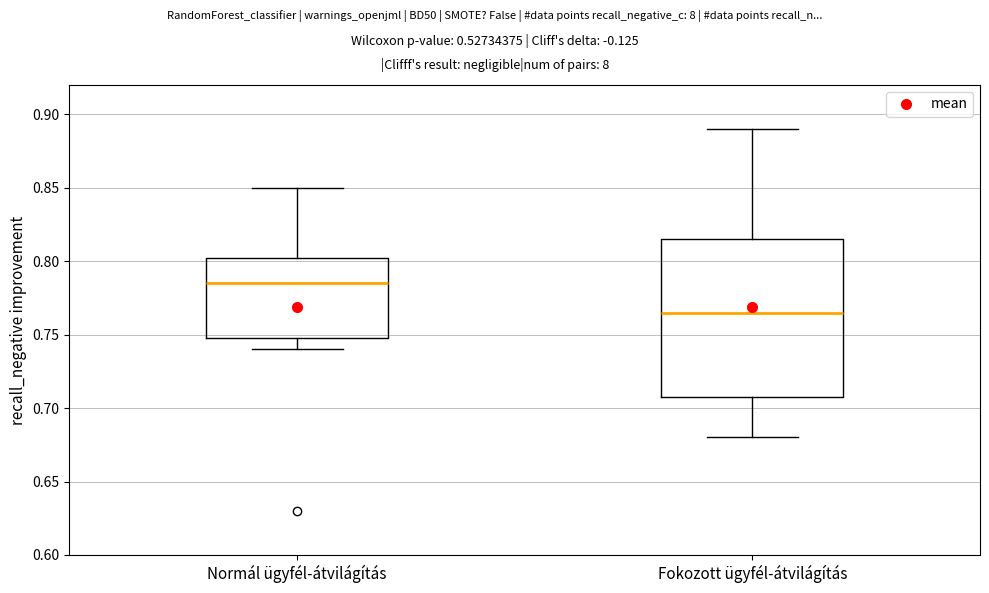

Comparing the boxes themselves (not the whiskers), which one is the tallest?

Fokozott ügyfél-átvilágítás